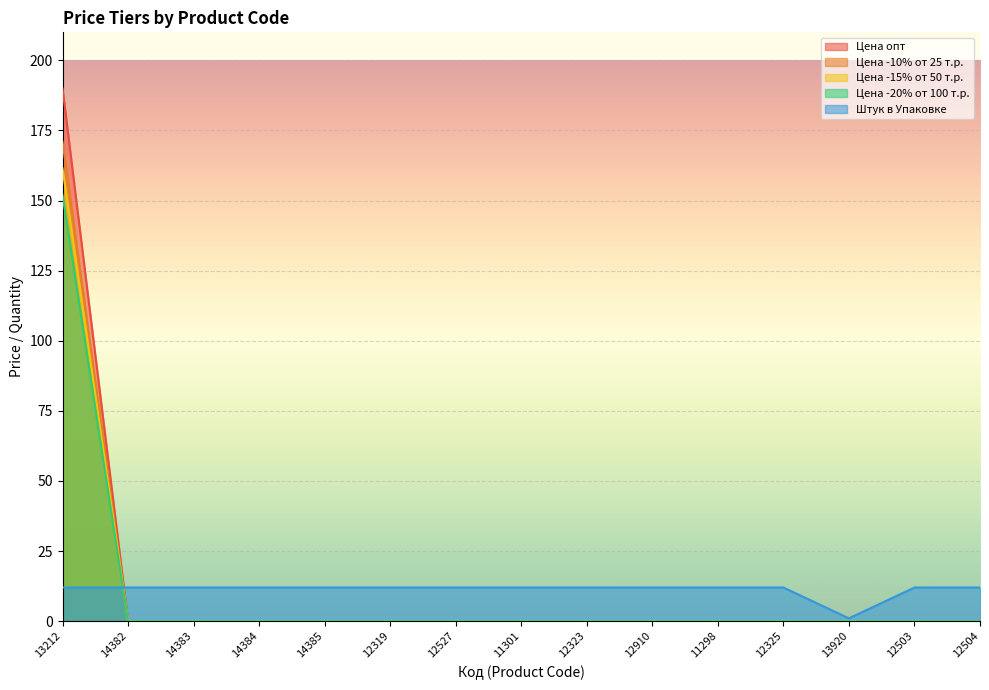

Reading left to right, what are all the values shown in this chart?

Цена опт: 190.0	0.0	0.0	0.0	0.0	0.0	0.0	0.0	0.0	0.0	0.0	0.0	0.0	0.0	0.0
Цена -10% от 25 т.р.: 171.0	0.0	0.0	0.0	0.0	0.0	0.0	0.0	0.0	0.0	0.0	0.0	0.0	0.0	0.0
Цена -15% от 50 т.р.: 161.5	0.0	0.0	0.0	0.0	0.0	0.0	0.0	0.0	0.0	0.0	0.0	0.0	0.0	0.0
Цена -20% от 100 т.р.: 152.0	0.0	0.0	0.0	0.0	0.0	0.0	0.0	0.0	0.0	0.0	0.0	0.0	0.0	0.0
Штук в Упаковке: 12.0	12.0	12.0	12.0	12.0	12.0	12.0	12.0	12.0	12.0	12.0	12.0	1.0	12.0	12.0